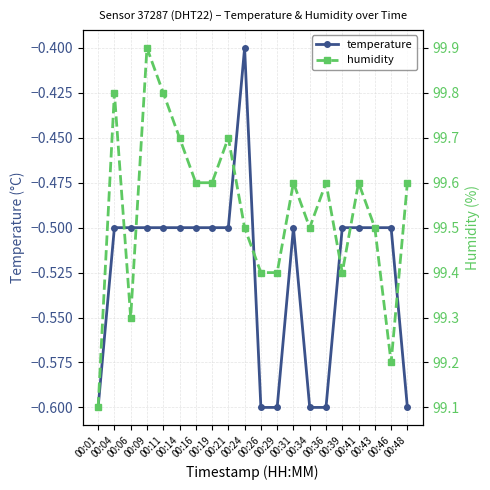

At which category does temperature reach its first local peak?

00:24